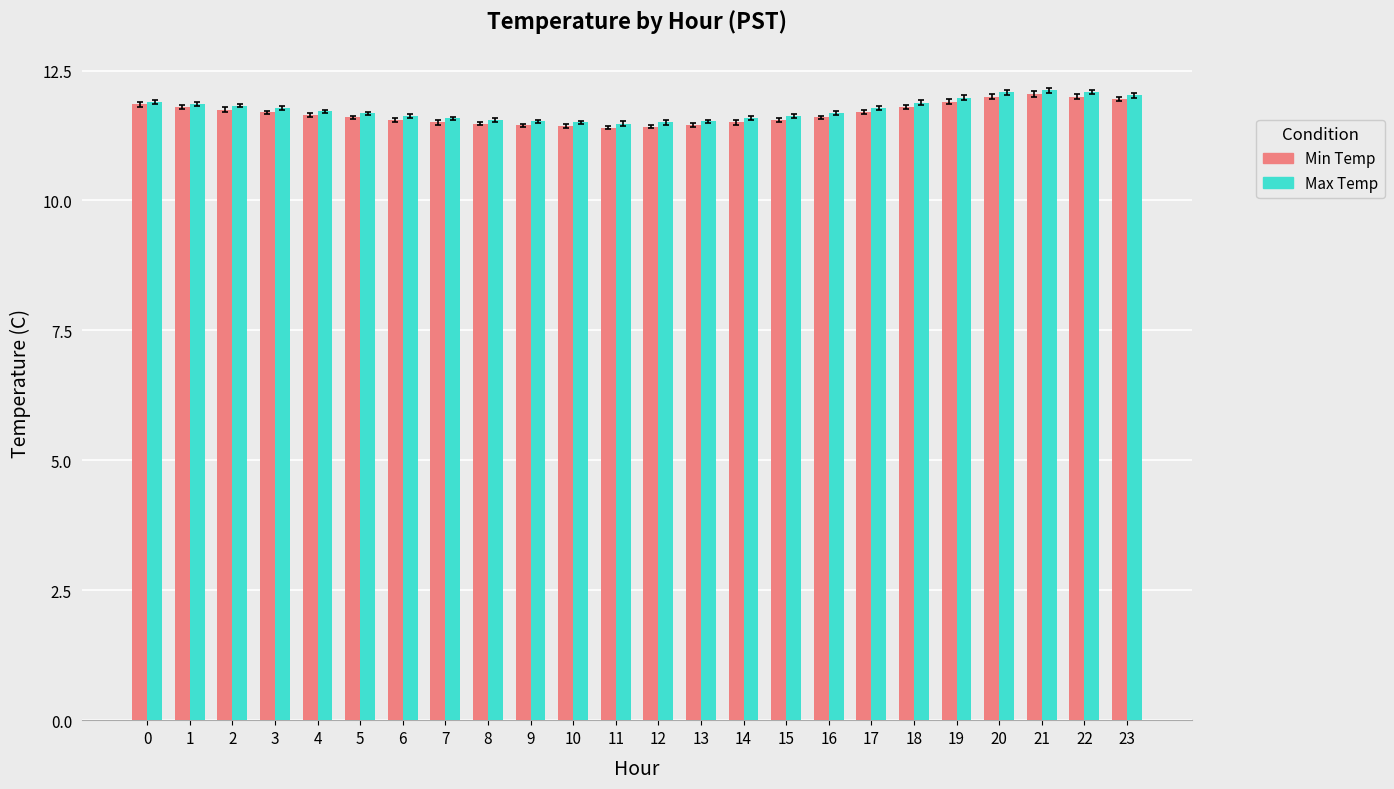

What is the difference between the Min Temp values at 8 and 1?

0.3